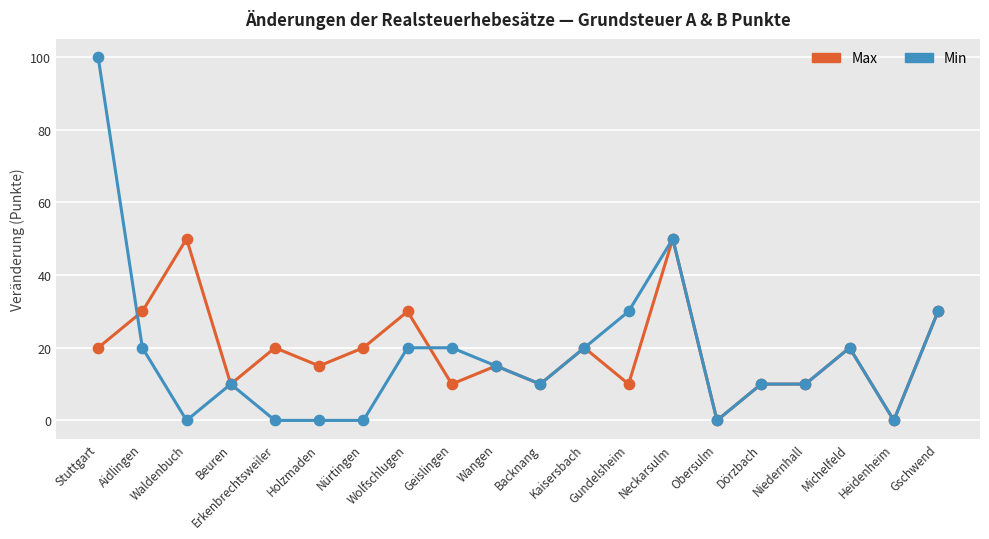

Which series has the widest spread of values?

Min